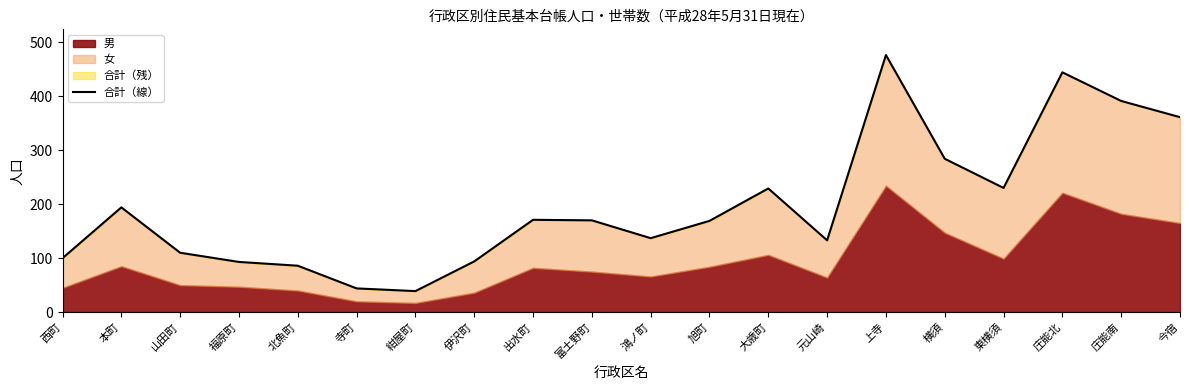

What is the difference between the values at 西町 and 旭町?

69